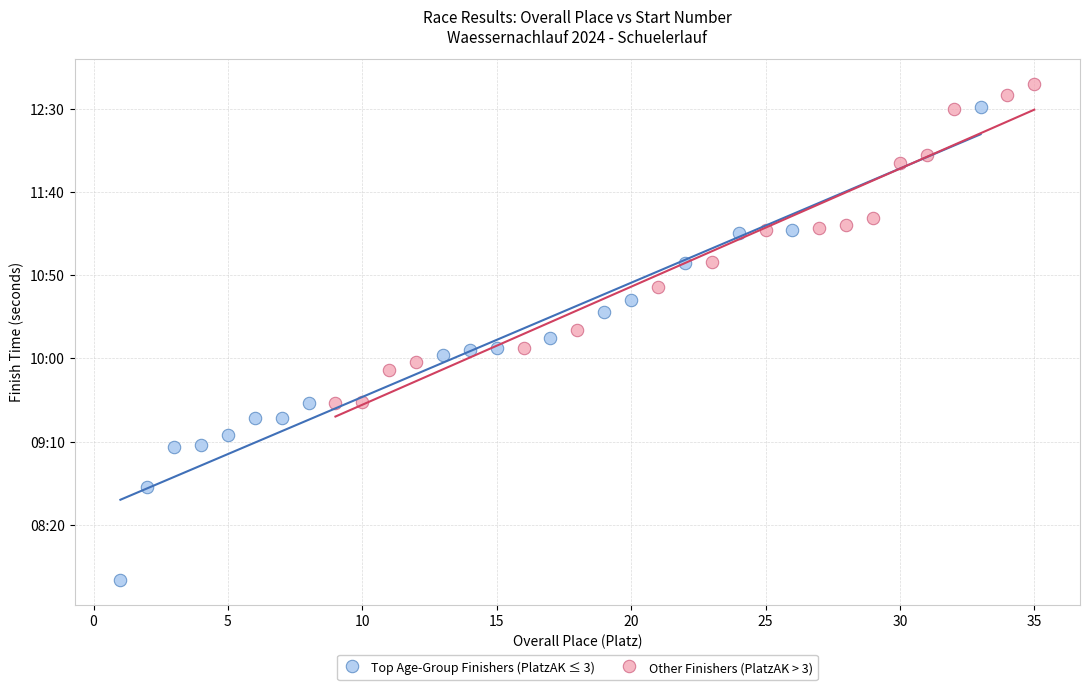

Which series has the largest Y range (max minus min)?

Top Age-Group Finishers (PlatzAK ≤ 3)